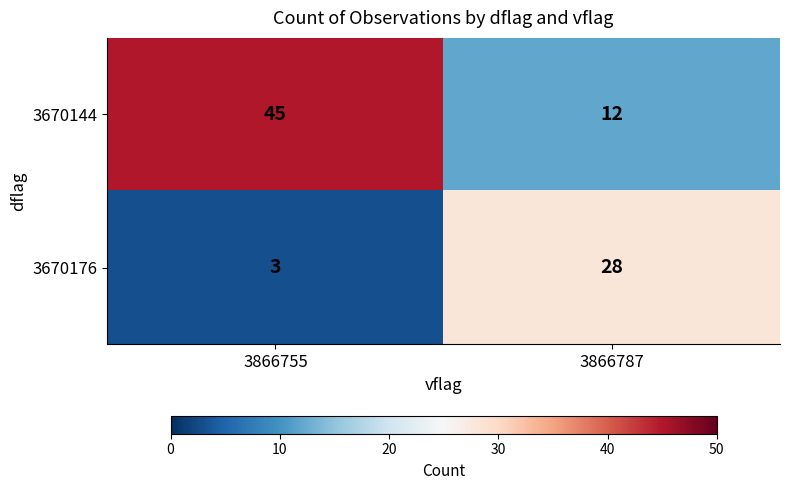

What is the average value of the 3670176 series?

16